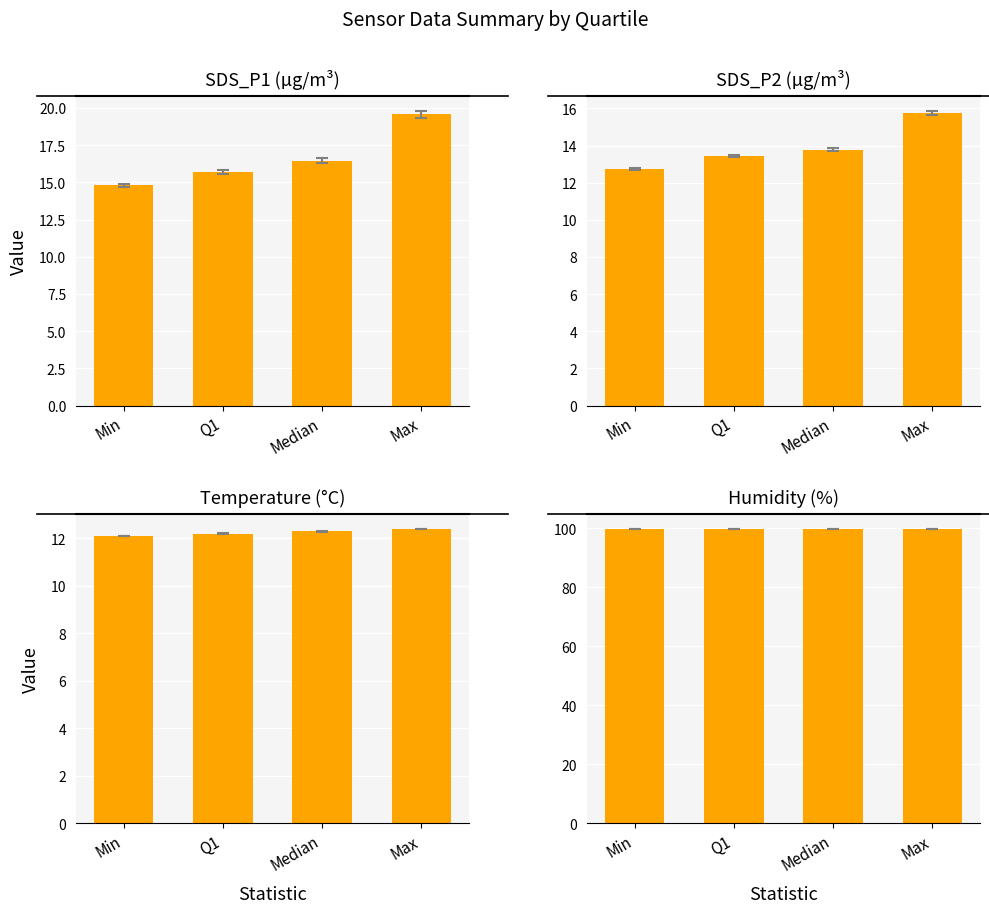

What is the label of the 3rd bar from the right?

Q1